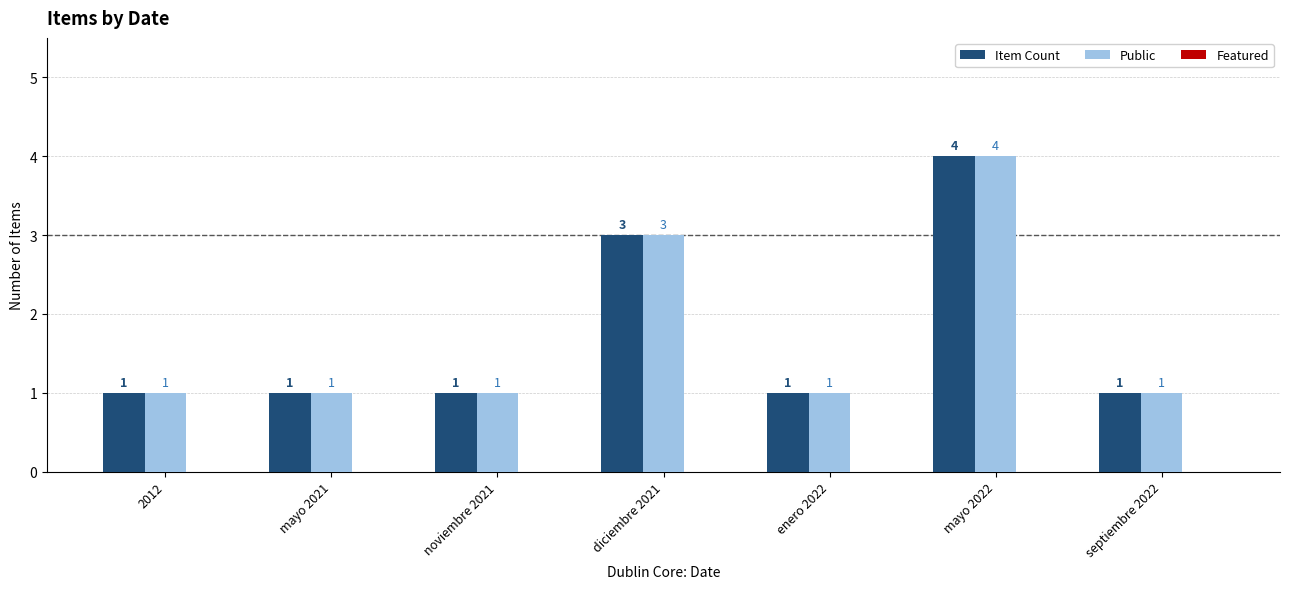

How many data points in Item Count are above 1?

2